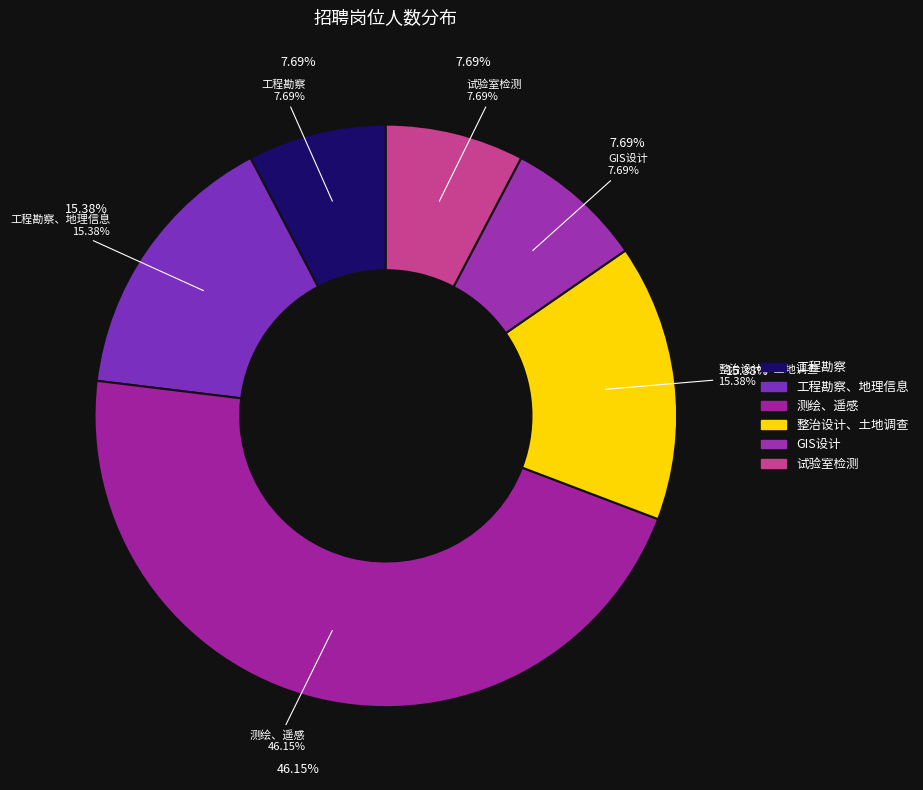

True or false: 工程勘察 accounts for 1% of the total.

False